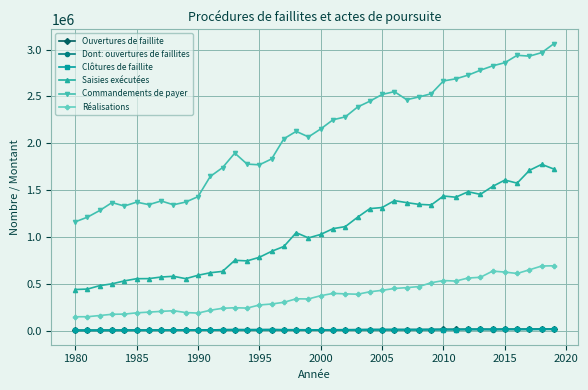

Which series has the widest spread of values?

Commandements de payer